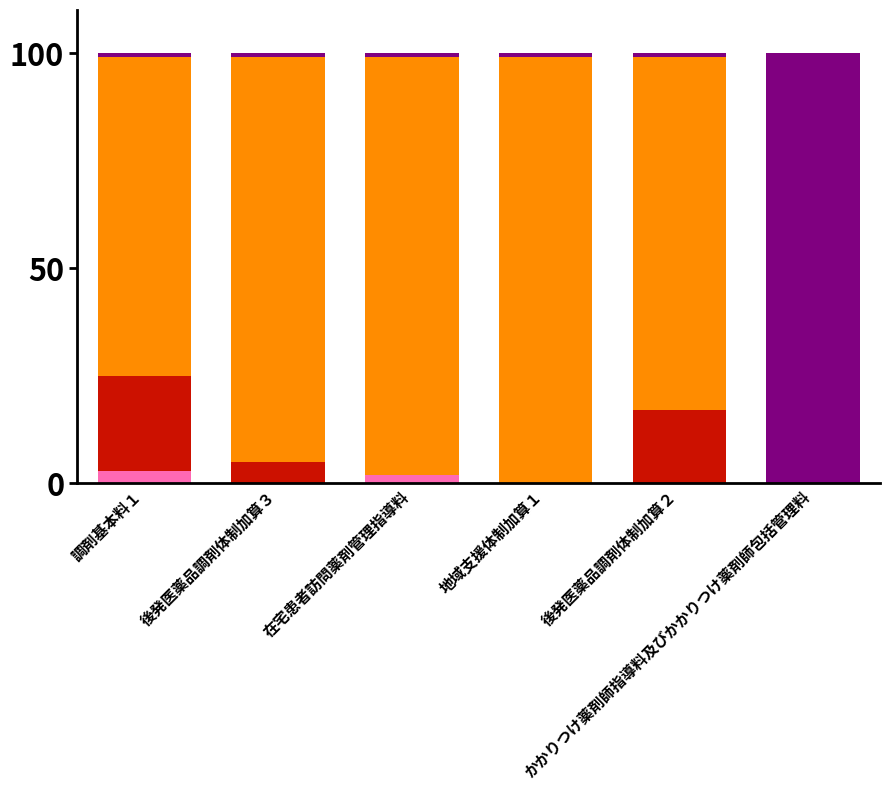

How many distinct data groups are displayed?

4